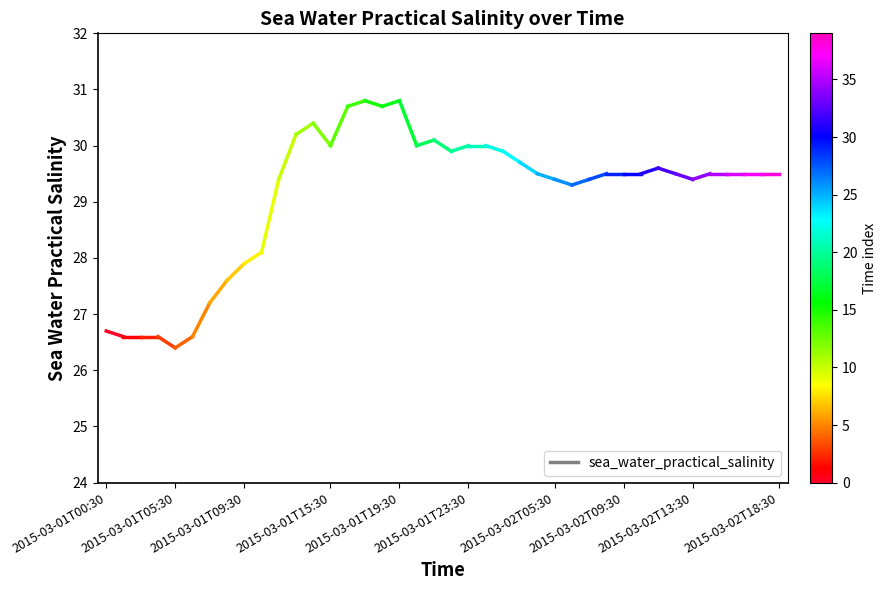

The chart shows a value of 26.7 at 2015-03-01T00:30. True or false?

True